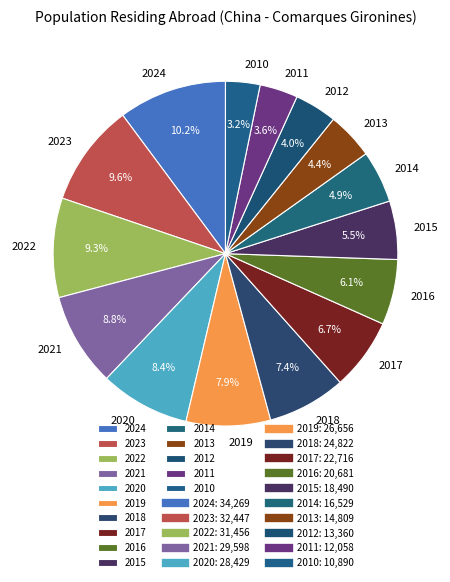

What percentage is NOT represented by 2015?

94.5%